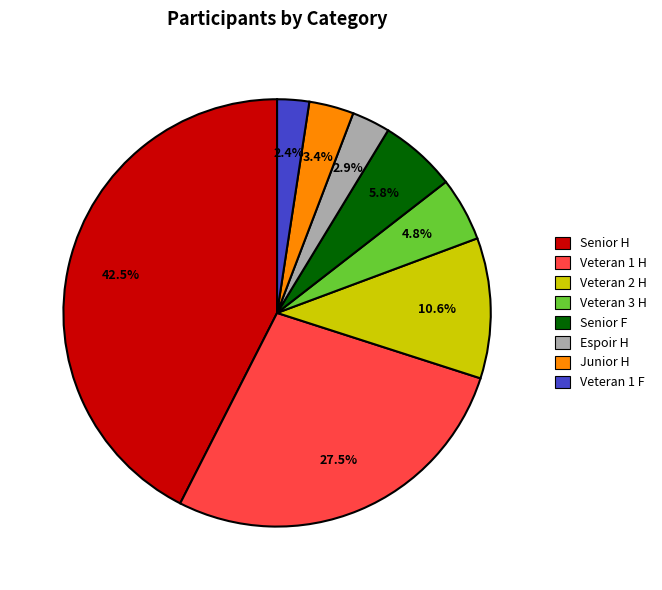

Does any single category account for the majority?

No